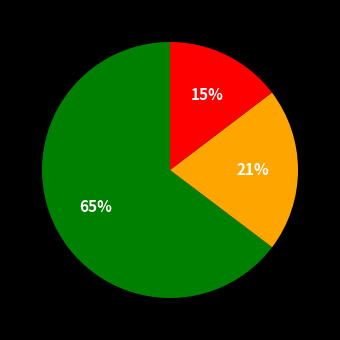

To the nearest percent, what is the average slice percentage?

33%